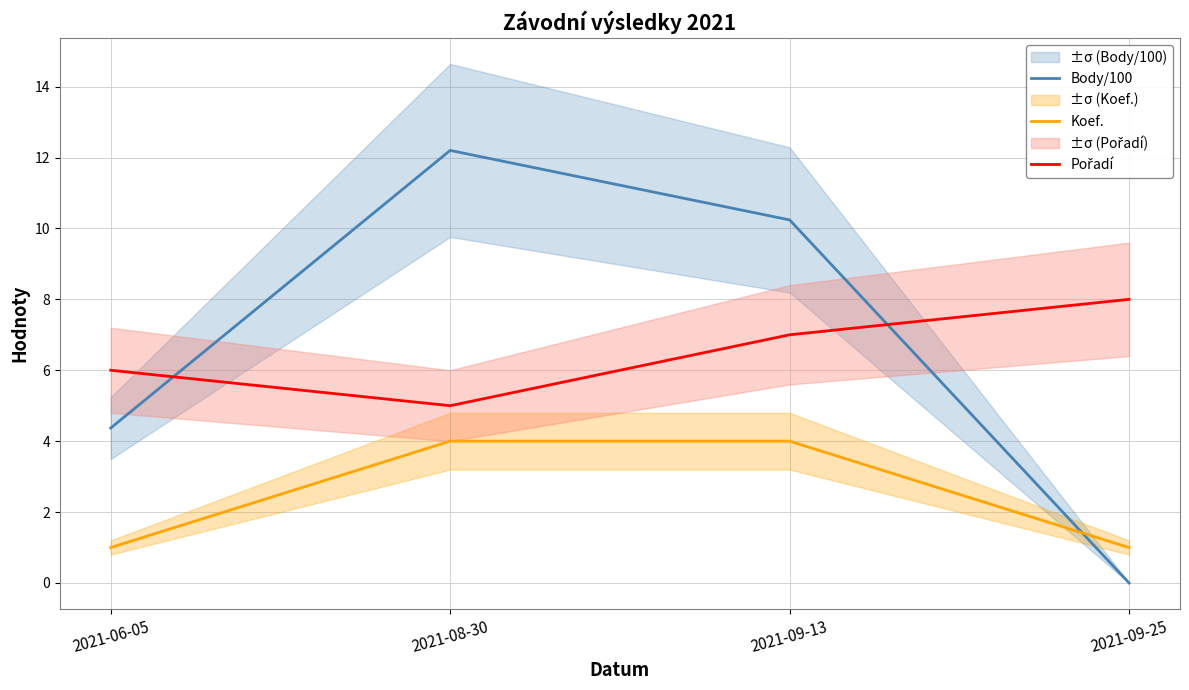

What is the spread (max minus min) of values at 2021-09-25?

8.0